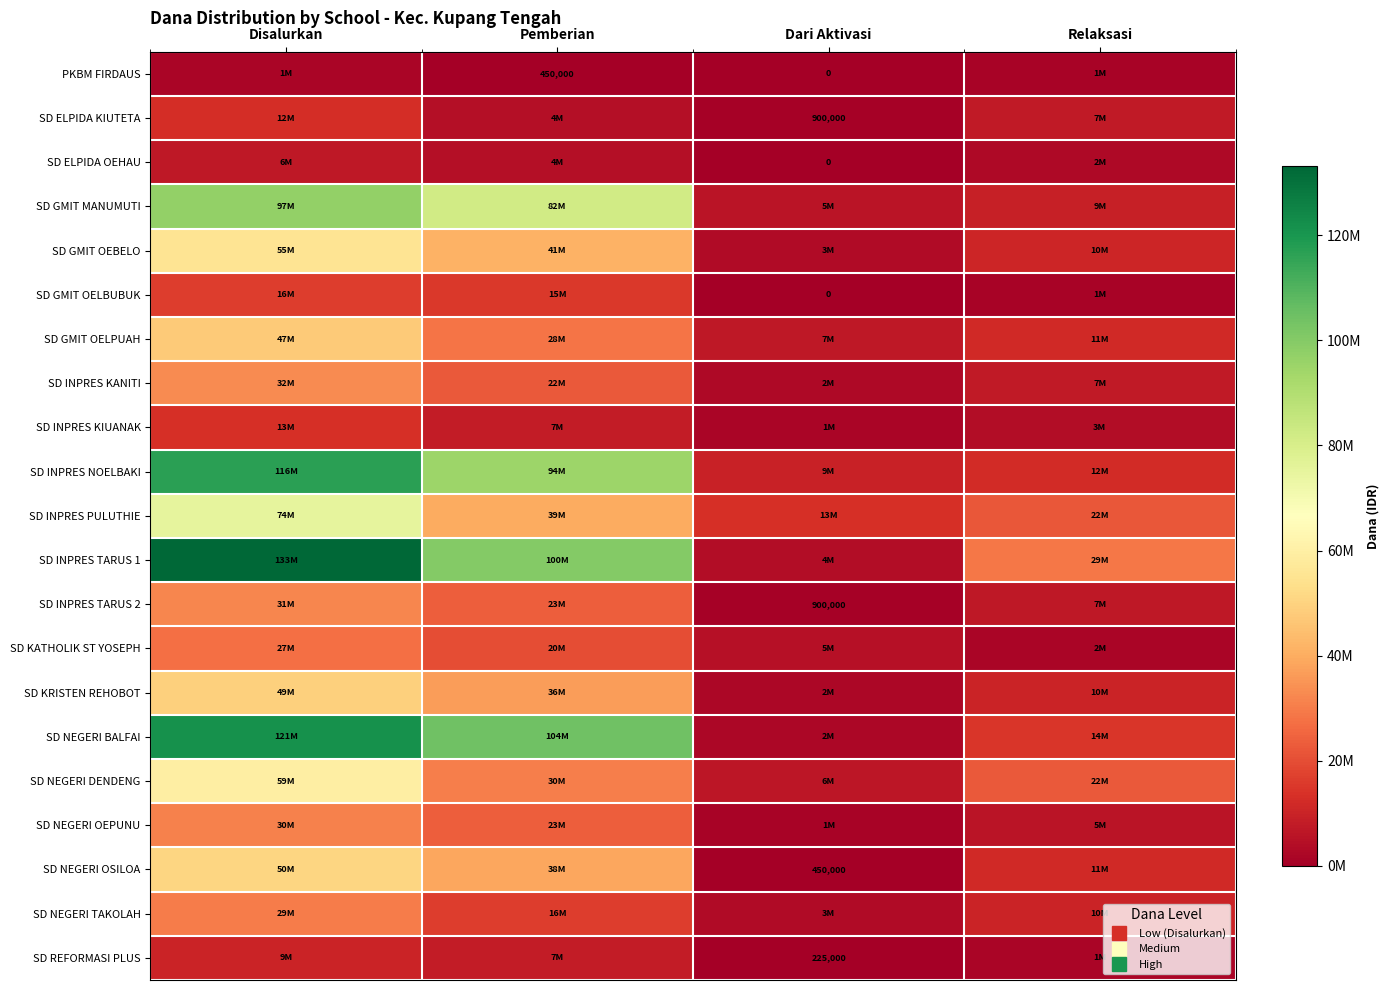

Is the value of SD GMIT OELBUBUK at Disalurkan greater than the value of SD GMIT OELPUAH at Dari Aktivasi?

Yes